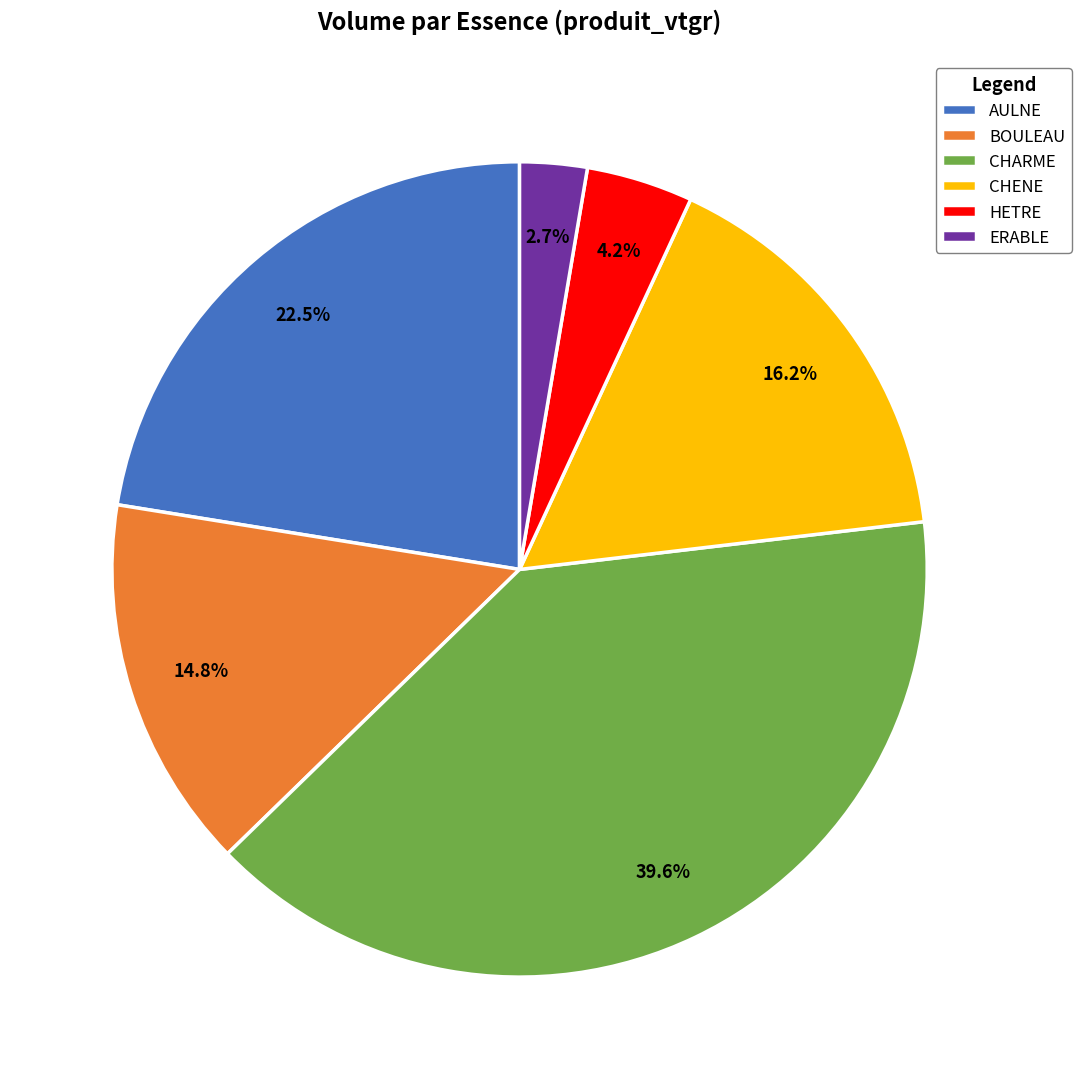

To the nearest percent, what is the difference between the BOULEAU and CHARME slice percentages?

25%